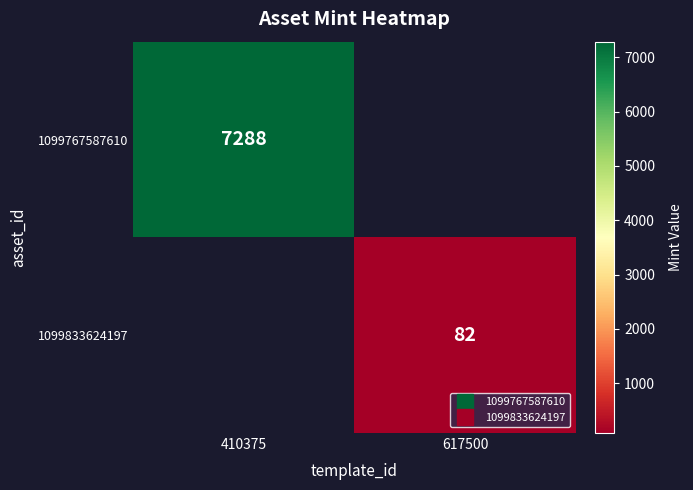

The 1099767587610 series shows 11079.0 at 410375. True or false?

False